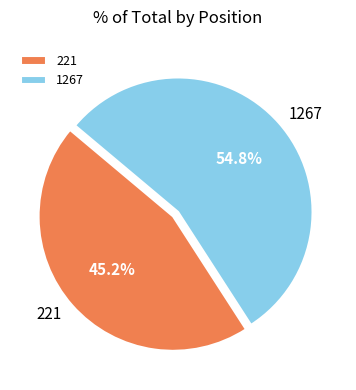

To the nearest percent, what is the average slice percentage?

50%